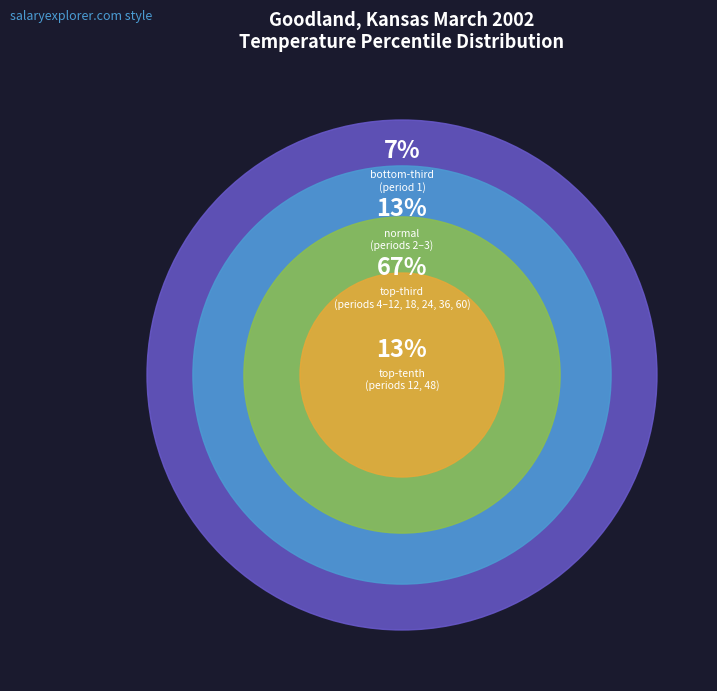

Does normal account for over 50% of the chart?

No